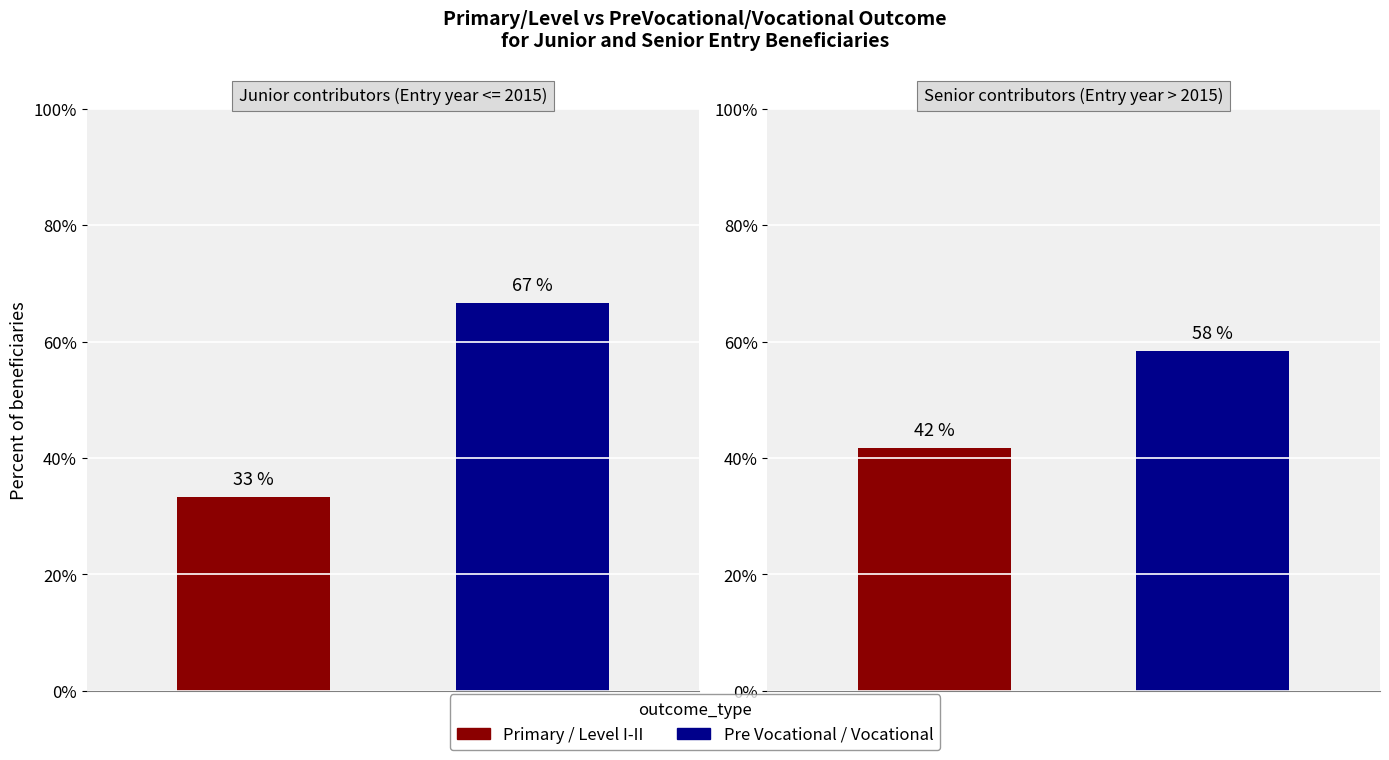

True or false: Disability Type: MR has a value of 31 at 1.

False